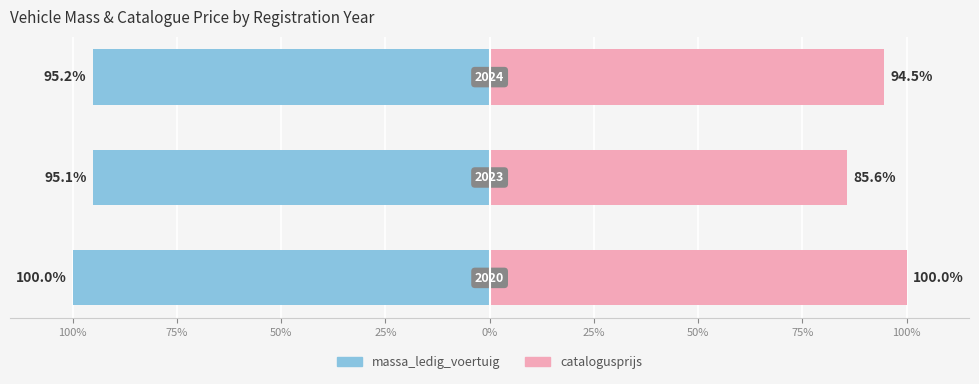

Reading left to right, list all the values displayed in this chart.

massa_ledig_voertuig: 100%=-100.0	75%=-95.1	50%=-95.2
catalogusprijs: 100%=100.0	75%=85.6	50%=94.5